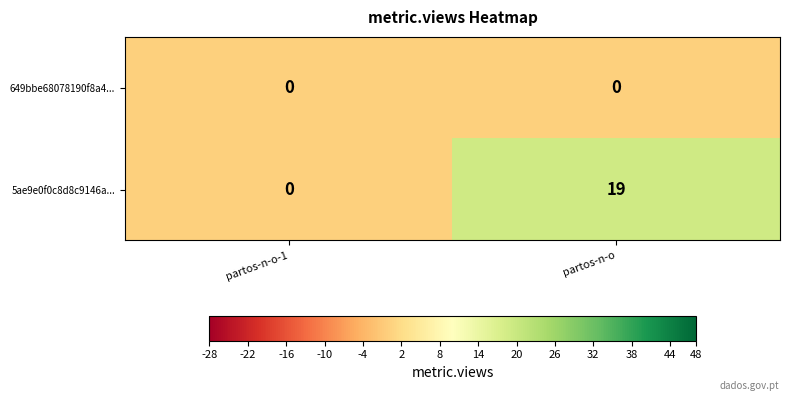

The 5ae9e0f0c8d8c9146a... series shows 12 at partos-n-o-1. True or false?

False